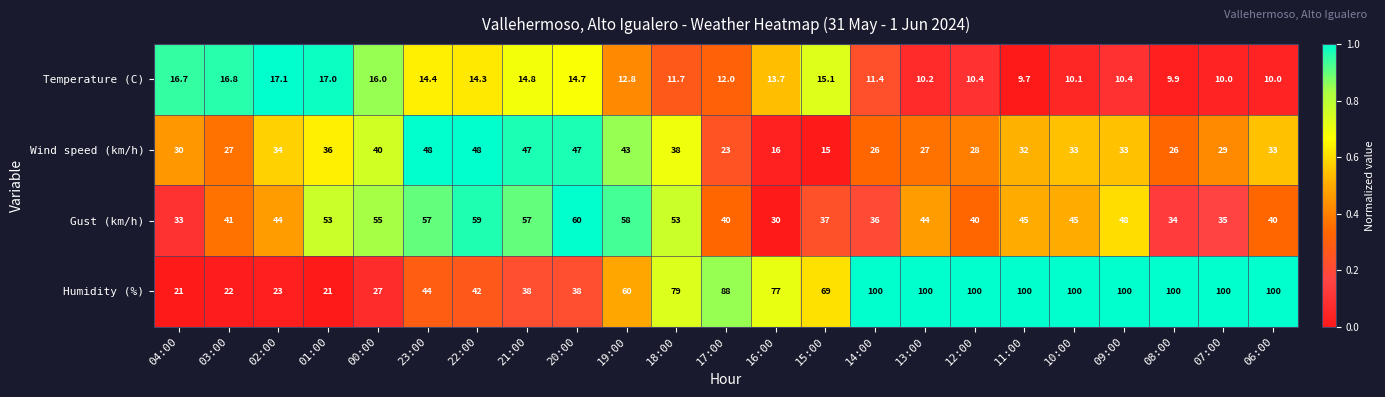

At which category is the sum across all series the highest?

09:00